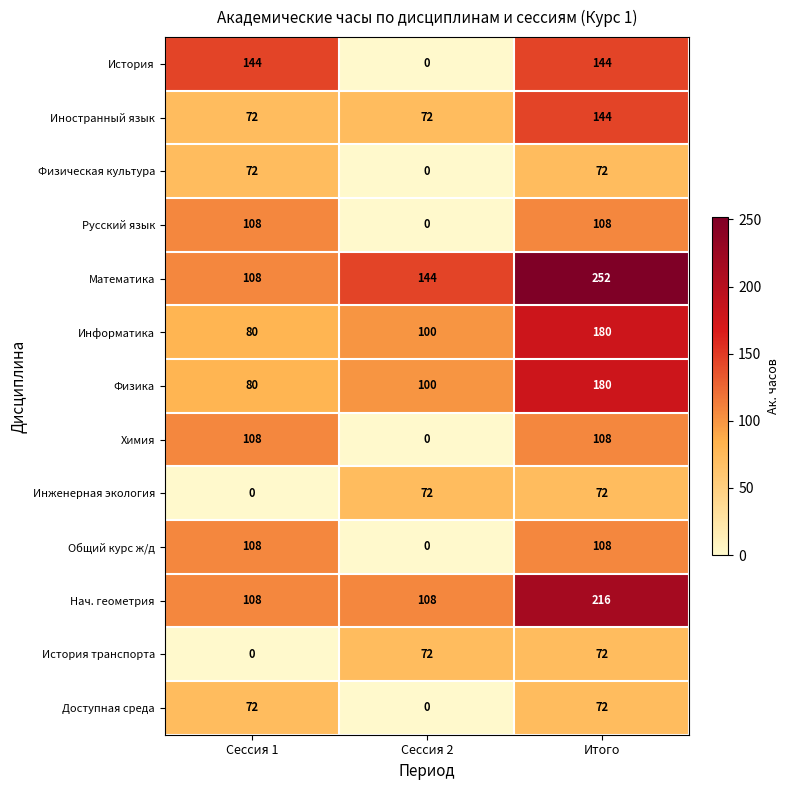

Rank the categories by Математика value from highest to lowest.

Итого, Сессия 2, Сессия 1